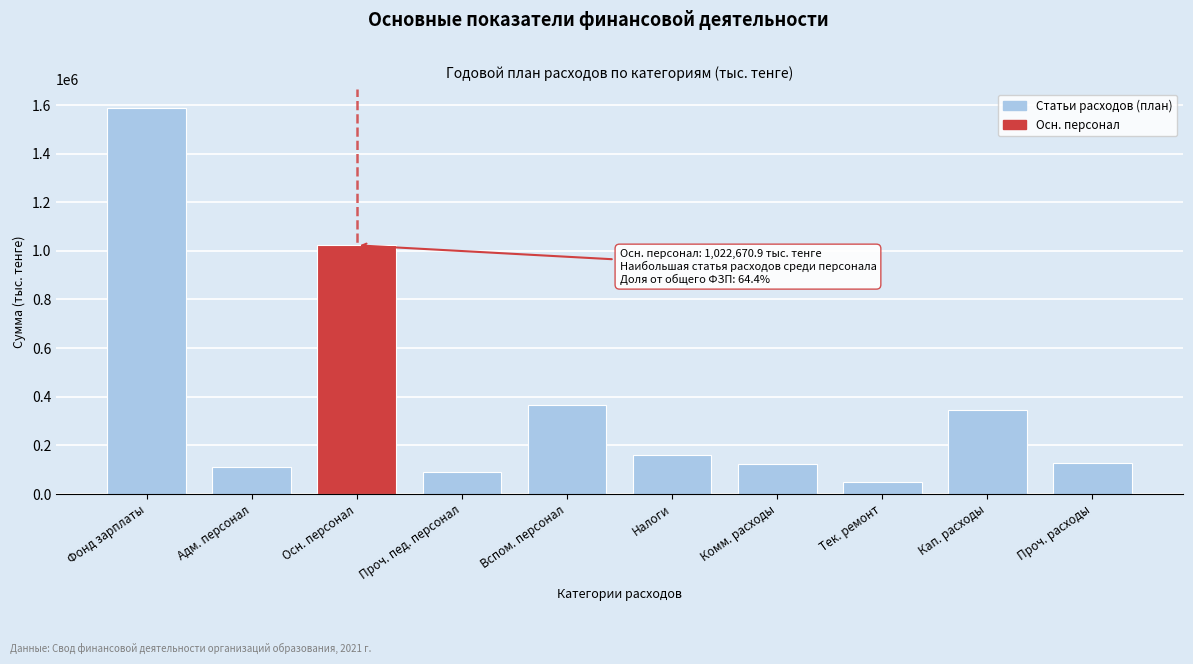

What is the value of the 3rd bar from the left?

1022670.9